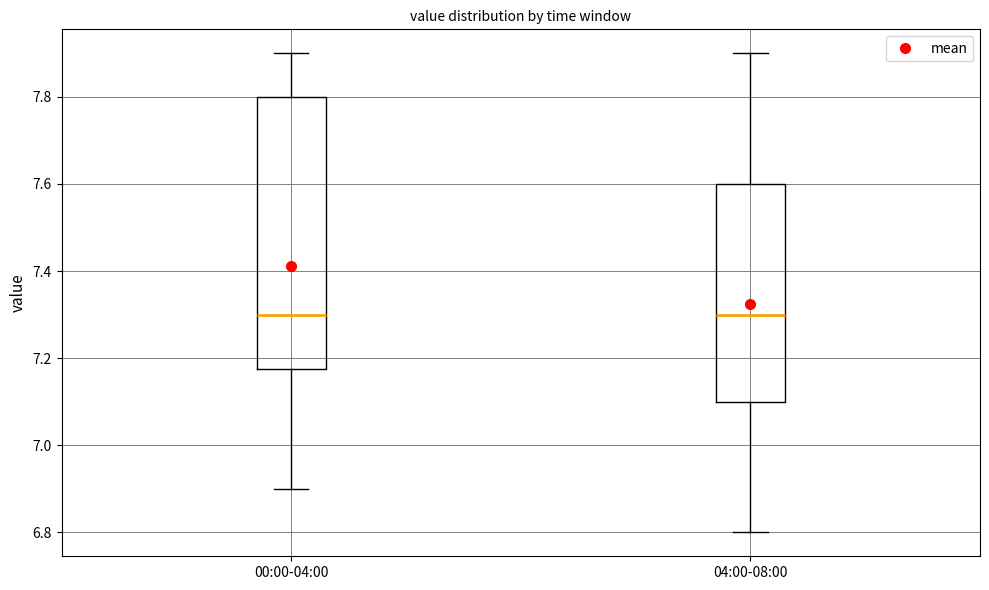

Reading left to right, transcribe this box plot: for each box, give where its median line is, the range the box spans, and where its two whiskers end, as read against the y-axis. The values are not printed on the chart, so give them approximately, as read against the axis.

00:00-04:00: median 7.30, box 7.18 to 7.80, whiskers 6.90 to 7.90
04:00-08:00: median 7.30, box 7.10 to 7.60, whiskers 6.80 to 7.90